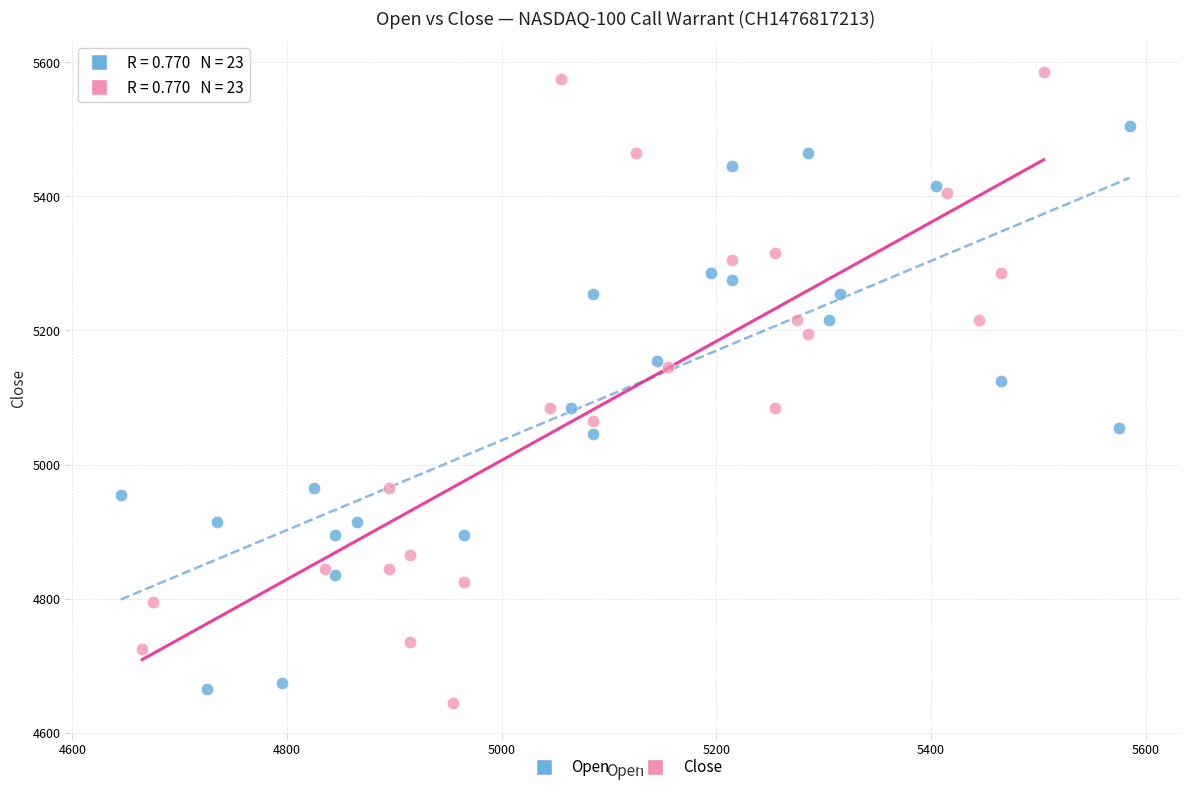

Which series reaches the maximum Y coordinate?

Close